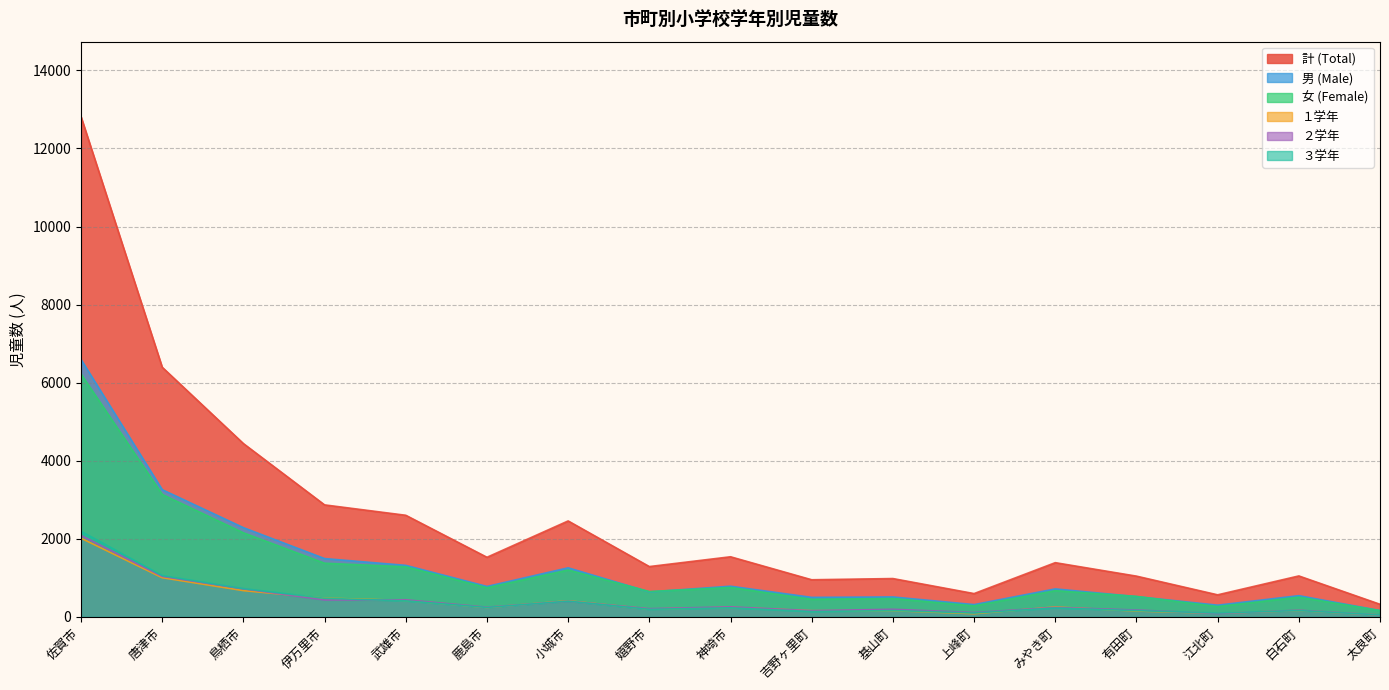

Reading left to right, transcribe all the data shown in this chart.

計 (Total): 12813	6395	4440	2869	2603	1527	2458	1289	1540	951	982	597	1389	1044	565	1049	323
男 (Male): 6593	3259	2286	1494	1320	780	1257	640	786	500	511	315	717	520	300	544	162
女 (Female): 6220	3136	2154	1375	1283	747	1201	649	754	451	471	282	672	524	265	505	161
１学年: 2016	1004	673	480	422	241	411	201	245	159	159	82	254	150	94	162	50
２学年: 2085	1037	718	434	438	248	402	210	257	160	195	112	243	176	88	171	50
３学年: 2193	1059	725	477	411	242	403	194	233	137	162	99	229	160	101	162	52